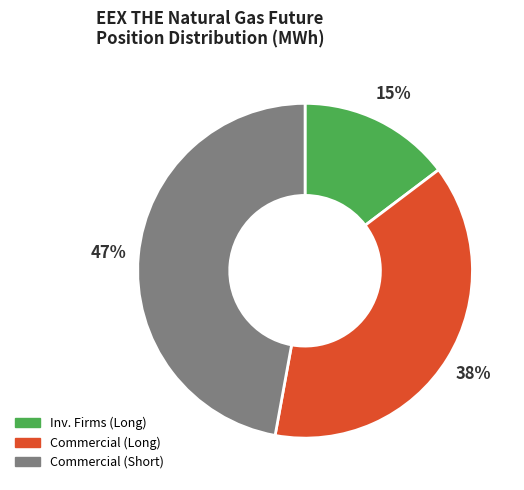

Does Commercial (Short) account for over 50% of the chart?

No